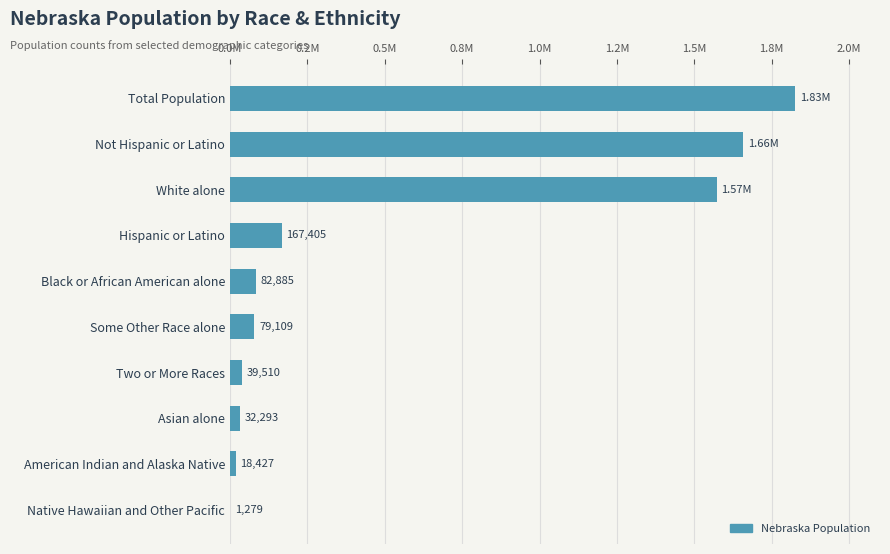

Are the bars horizontal?

Yes